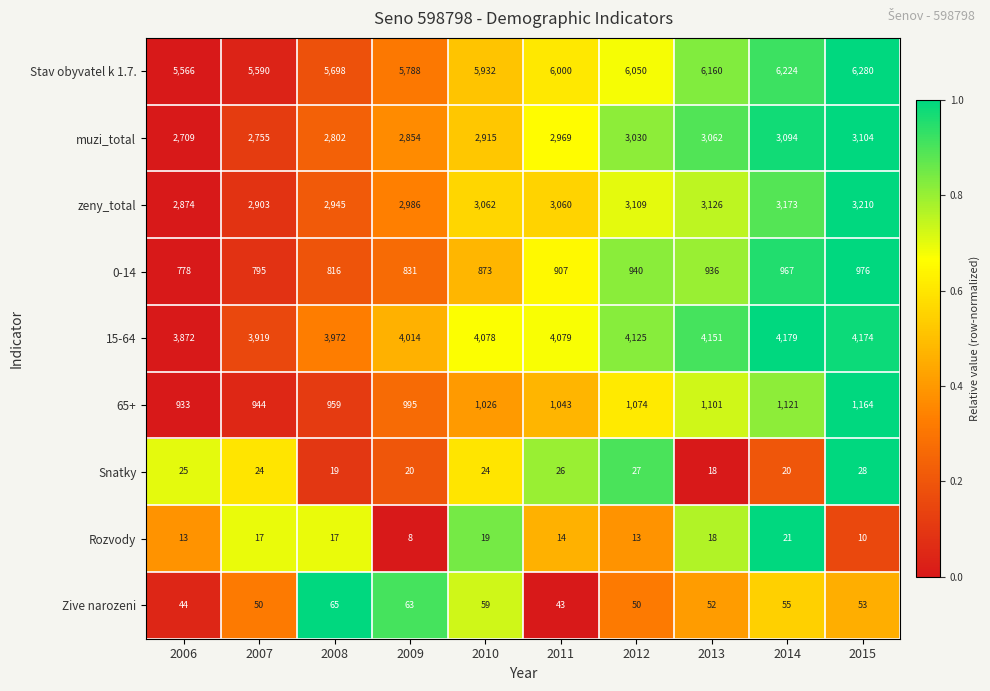

How many distinct data groups are displayed?

9